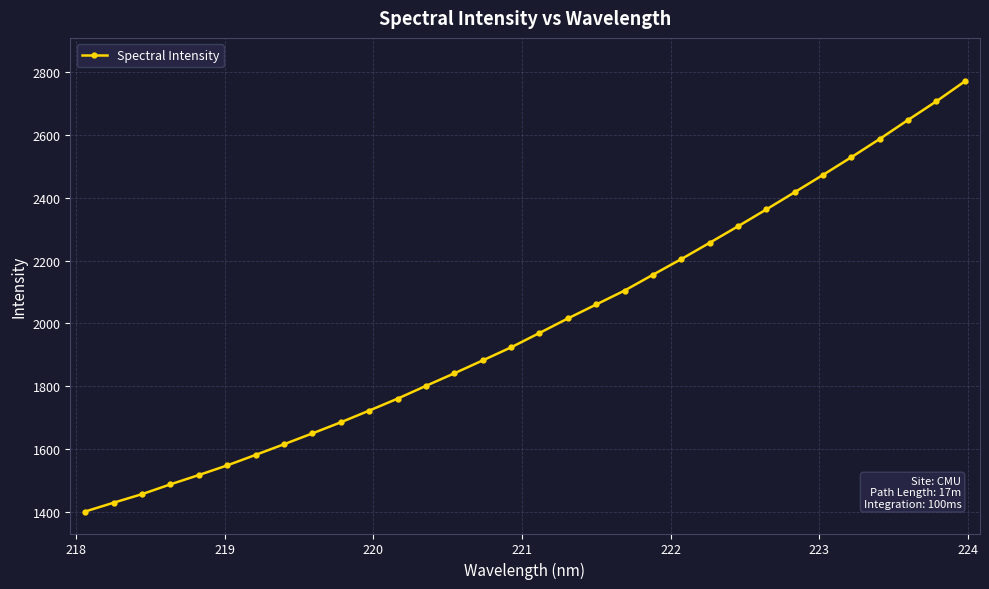

What is the average value?

1995.8